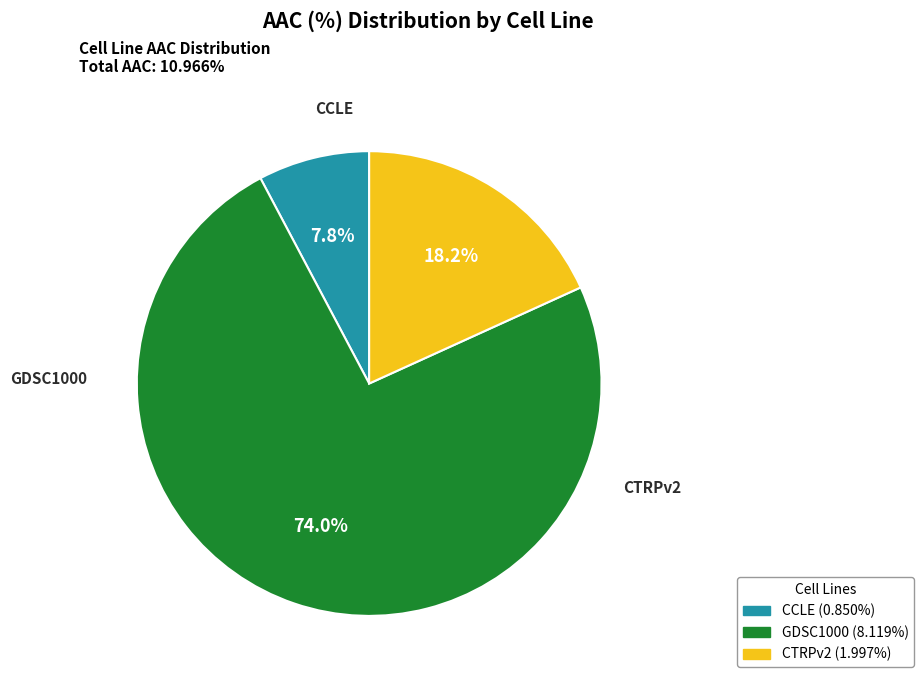

Is it true that CTRPv2 is 18% of the pie?

True